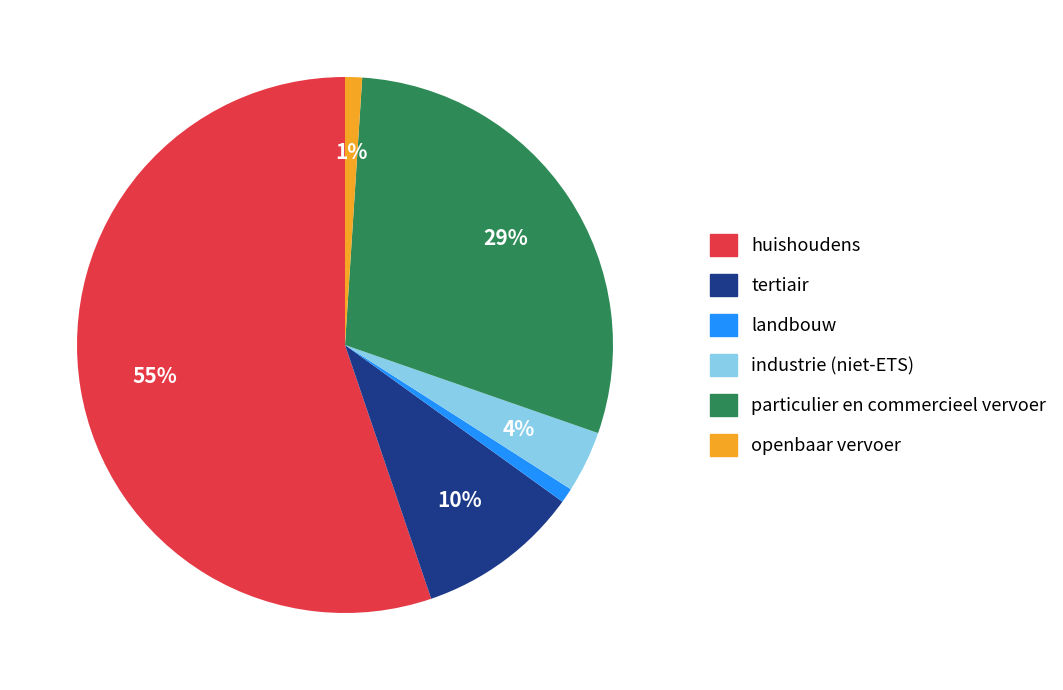

To the nearest percent, what percentage of the pie is particulier en commercieel vervoer?

29%